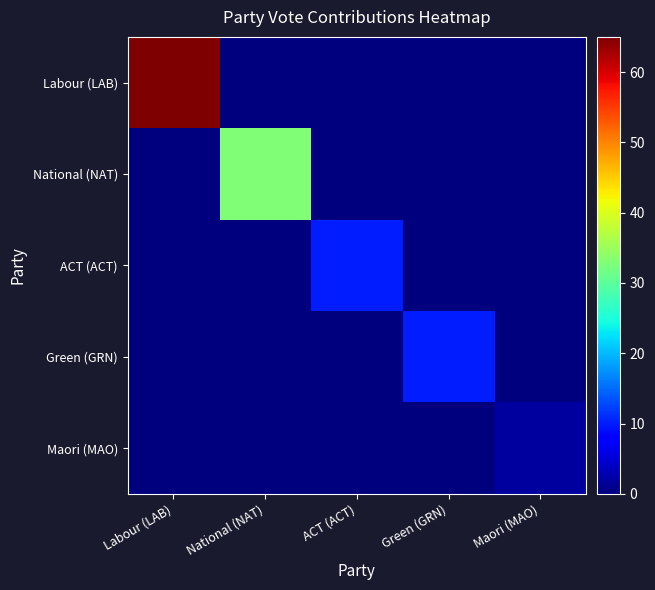

At how many categories does at least one series exceed 0?

5